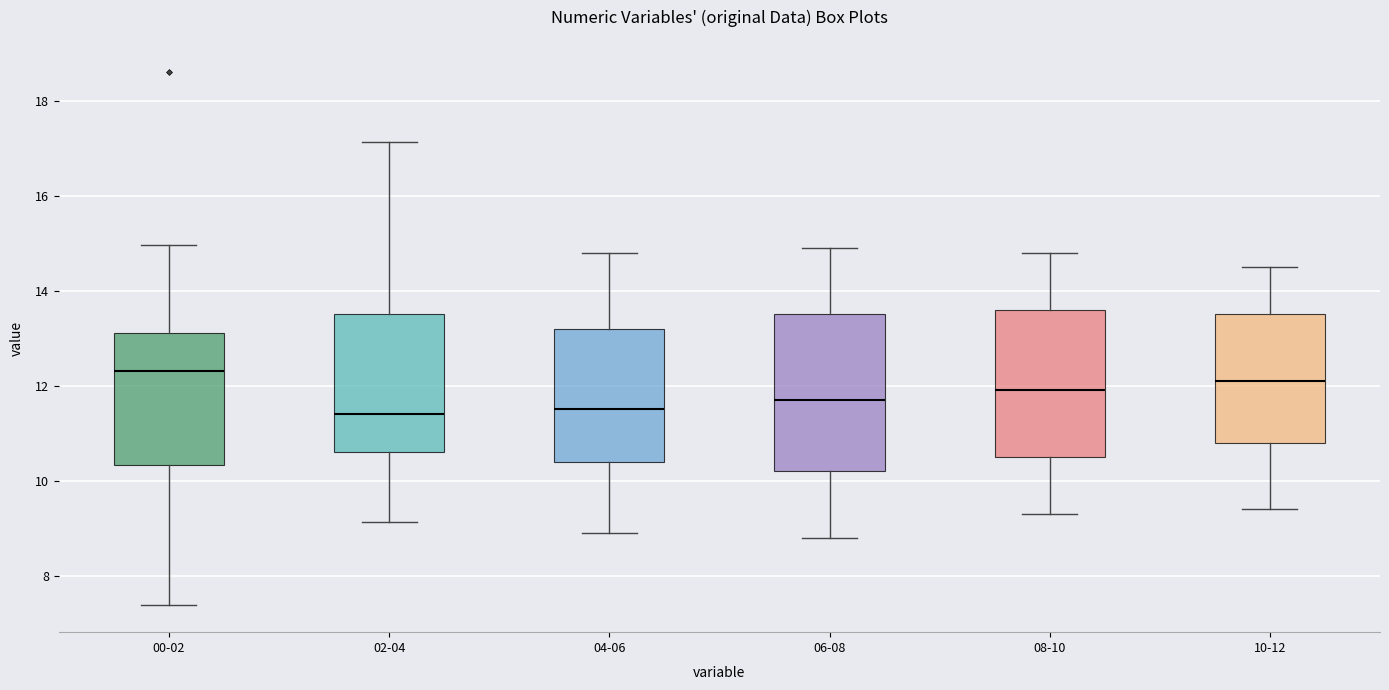

Reading left to right, read every box against the y-axis: the position of its median line, the range the box covers, and the ends of its whiskers. The values are not printed on the chart, so give them approximately, as read against the axis.

00-02: median 12.4, box 10.4 to 13.2, whiskers 7.4 to 15.0
02-04: median 11.4, box 10.6 to 13.6, whiskers 9.2 to 17.2
04-06: median 11.6, box 10.4 to 13.2, whiskers 9.0 to 14.8
06-08: median 11.8, box 10.2 to 13.6, whiskers 8.8 to 15.0
08-10: median 12.0, box 10.6 to 13.6, whiskers 9.4 to 14.8
10-12: median 12.2, box 10.8 to 13.6, whiskers 9.4 to 14.6